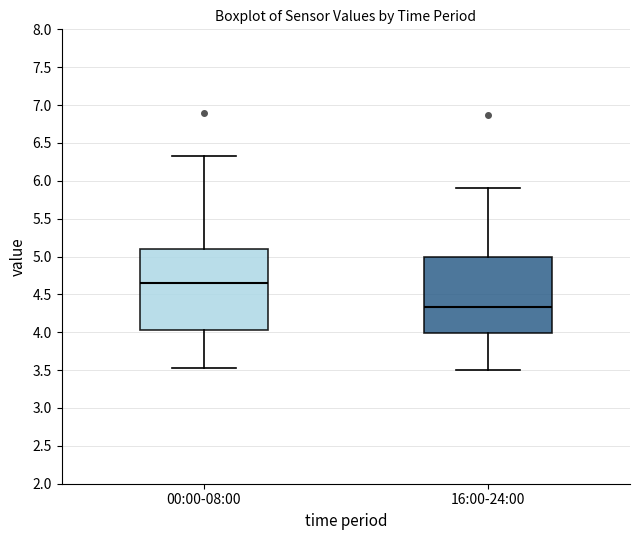

Which box's median line is the lowest?

16:00-24:00